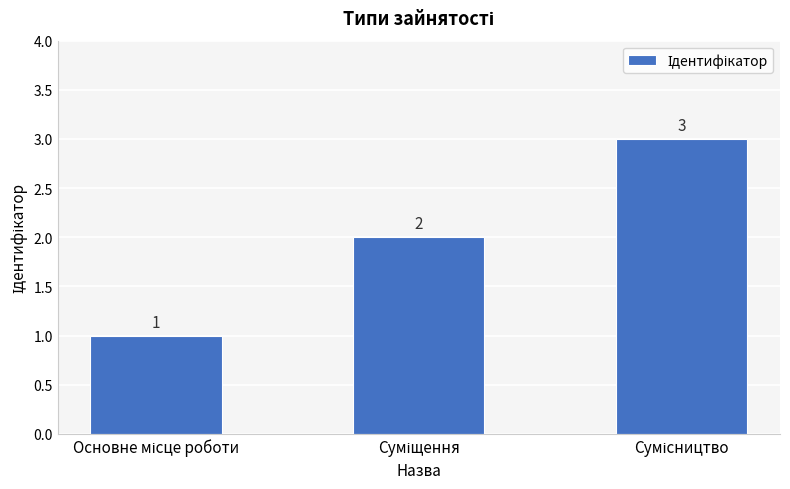

Reading left to right, list all the values displayed in this chart.

1	2	3